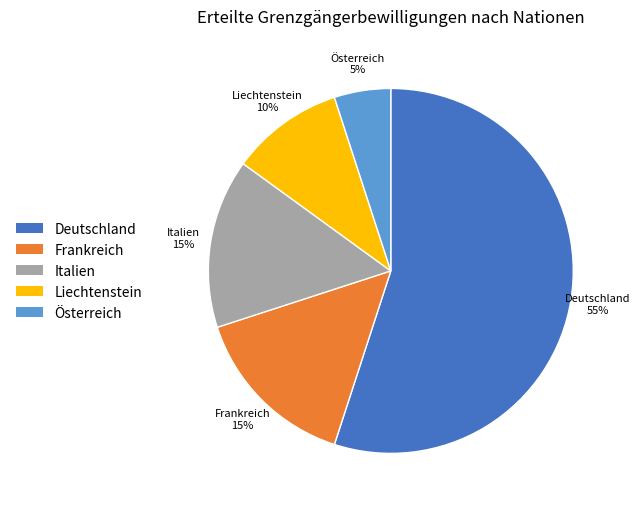

Count the number of slices in the pie.

5